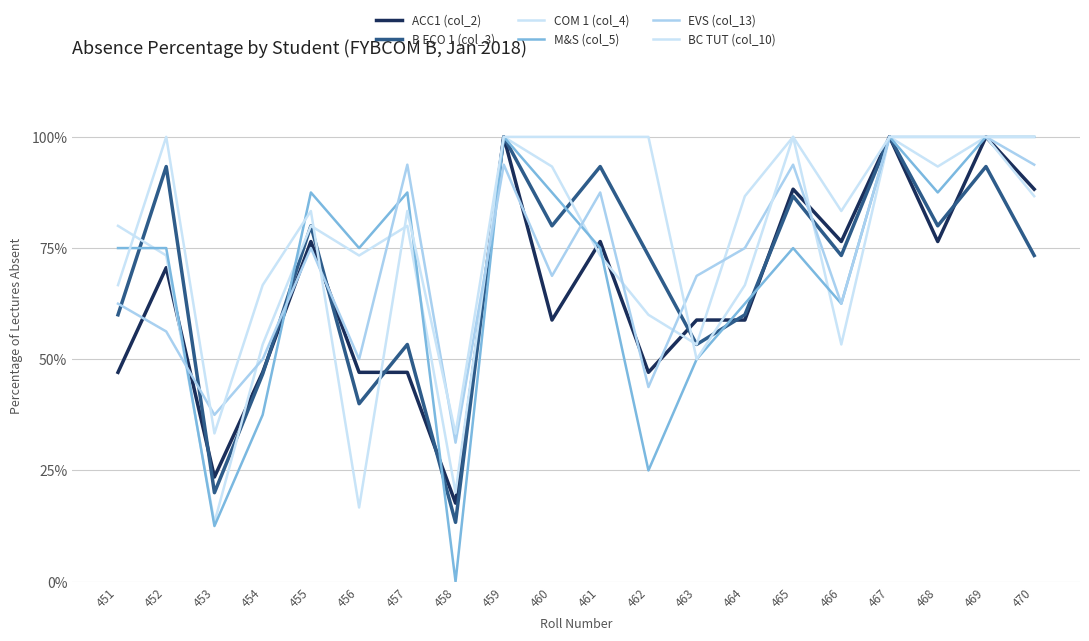

Does the chart have visible grid lines?

Yes